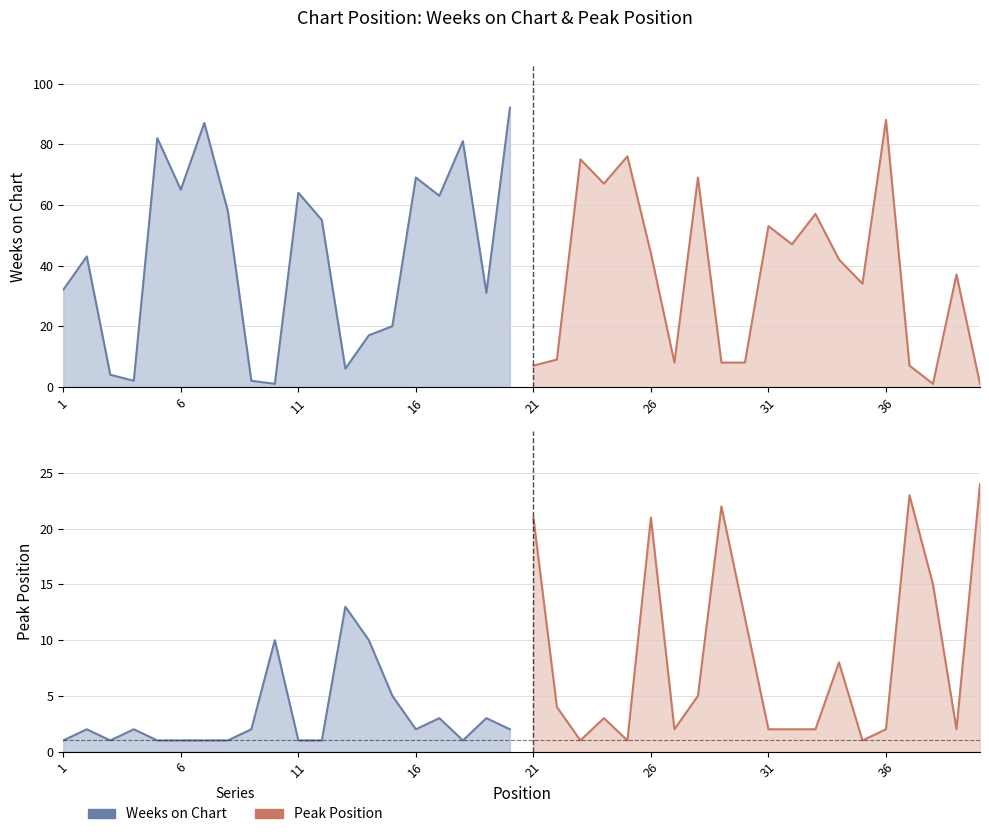

What is the average value of the Weeks on Chart series?

40